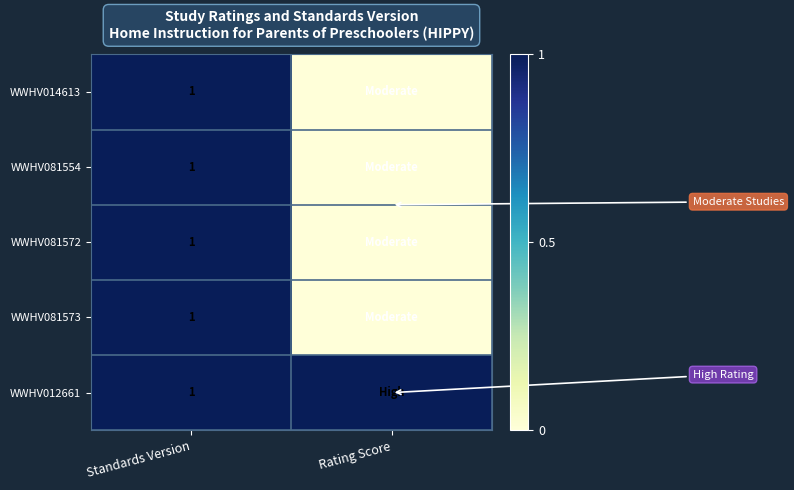

Is it true that WWHV012661 equals 0 at Standards Version?

False